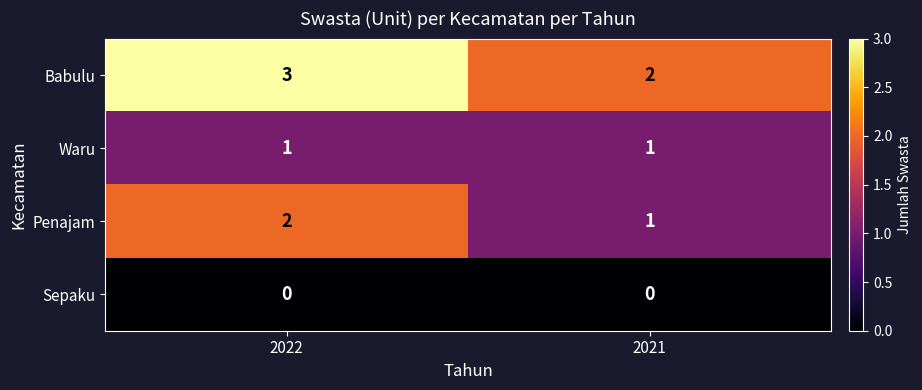

Which category has the lowest value in the Babulu series?

2021